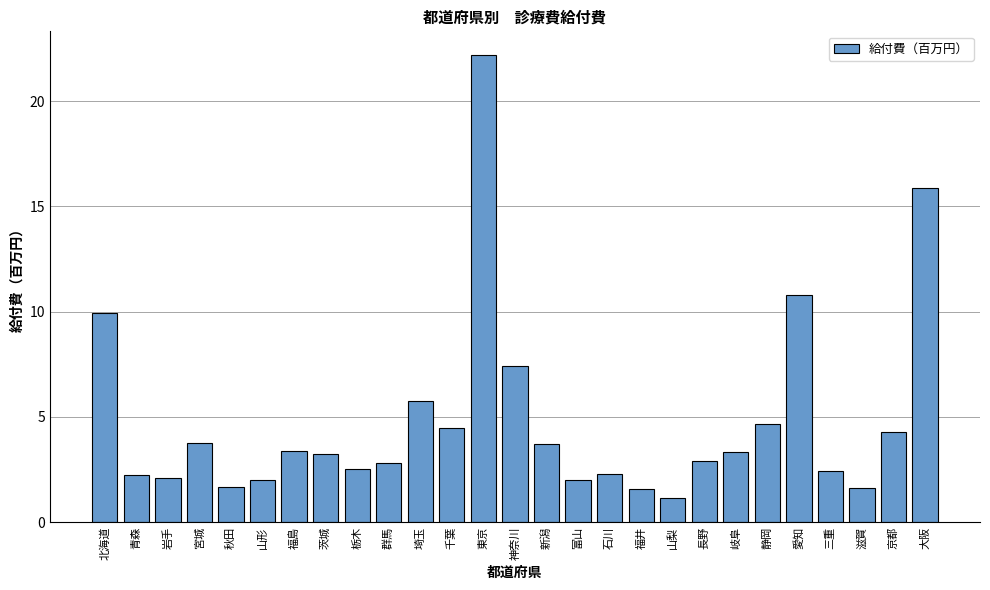

What is the average value?

4.8